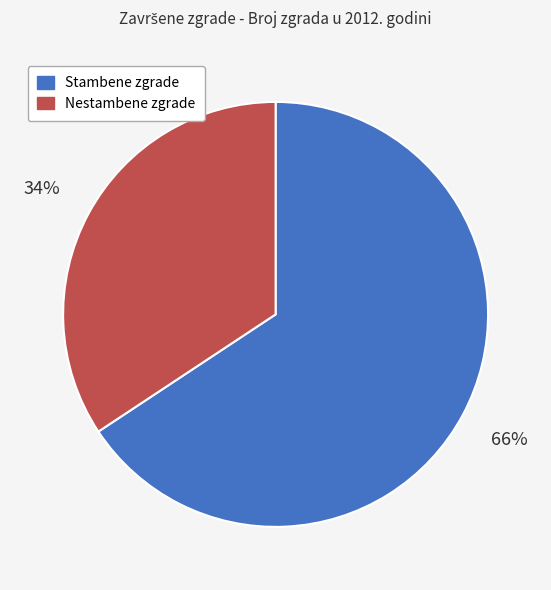

Which slice is the smallest?

Nestambene zgrade